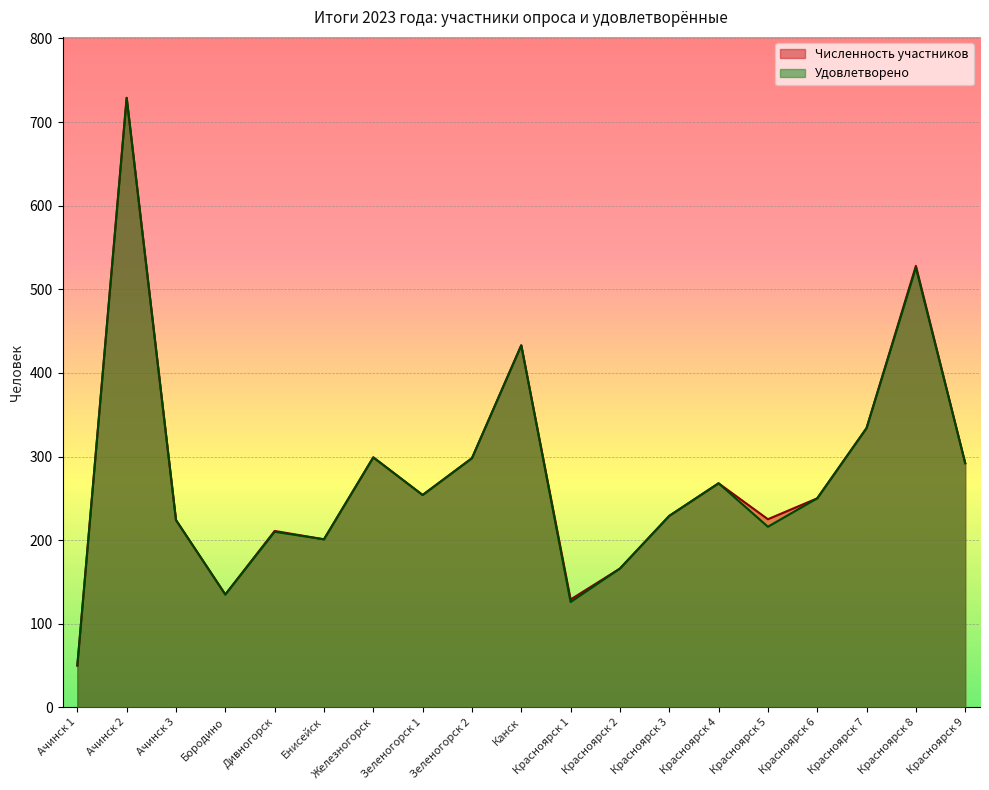

At which label is Удовлетворено closest to 389?

Канск